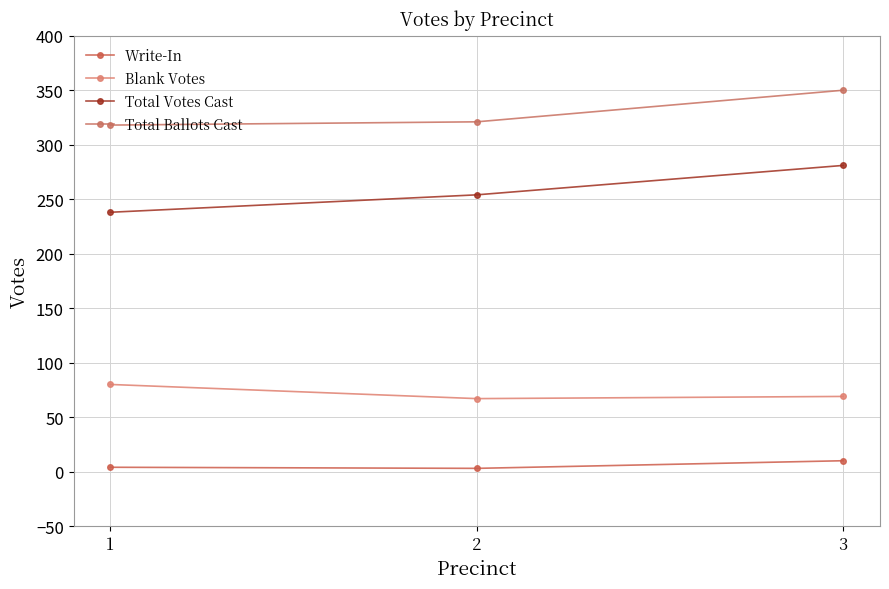

Rank the series by their maximum value, from highest to lowest.

Total Ballots Cast, Total Votes Cast, Blank Votes, Write-In